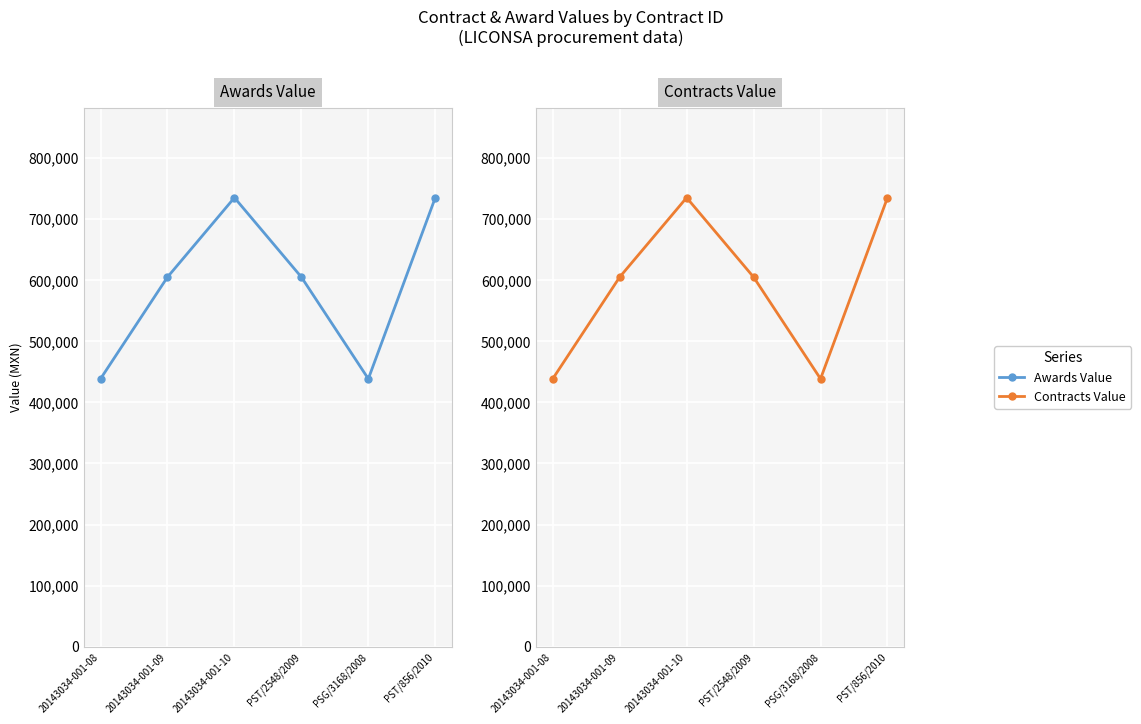

At how many categories does at least one series exceed 686720?

2